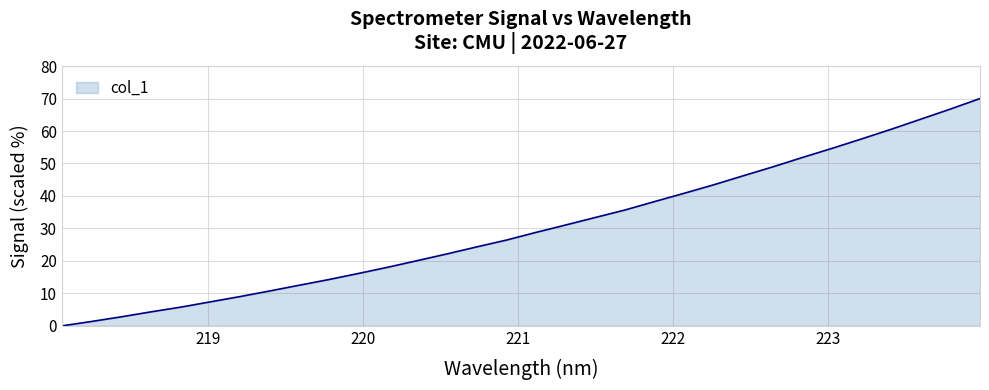

What is the difference between the maximum and minimum values?

70.0